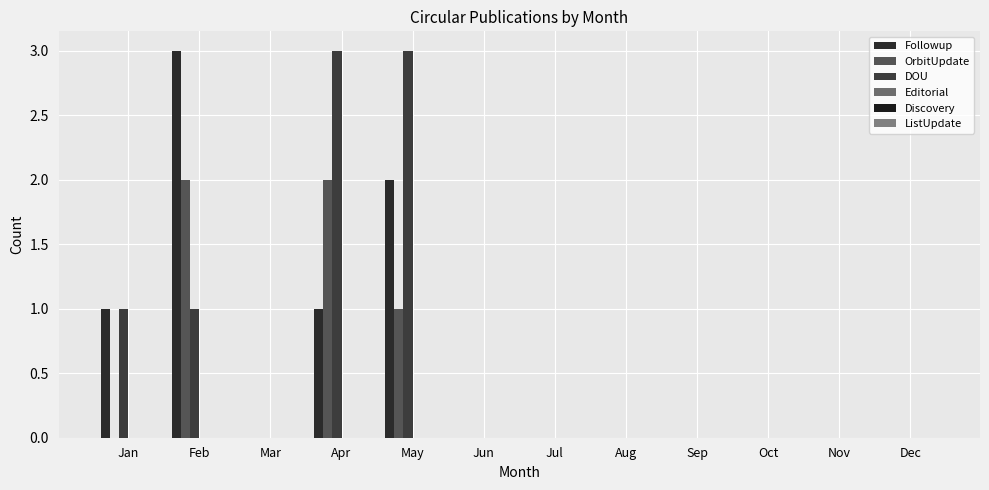

At Dec, list the series in order from smallest to largest.

Followup, OrbitUpdate, DOU, Editorial, Discovery, ListUpdate